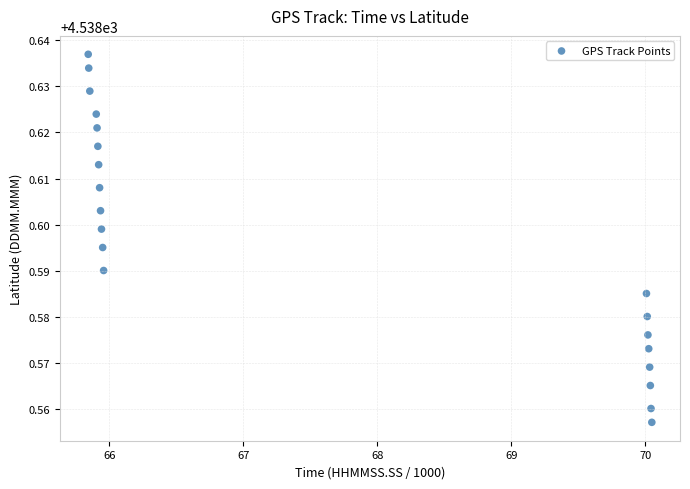

What is the range of X values (max minus min)?

4.2